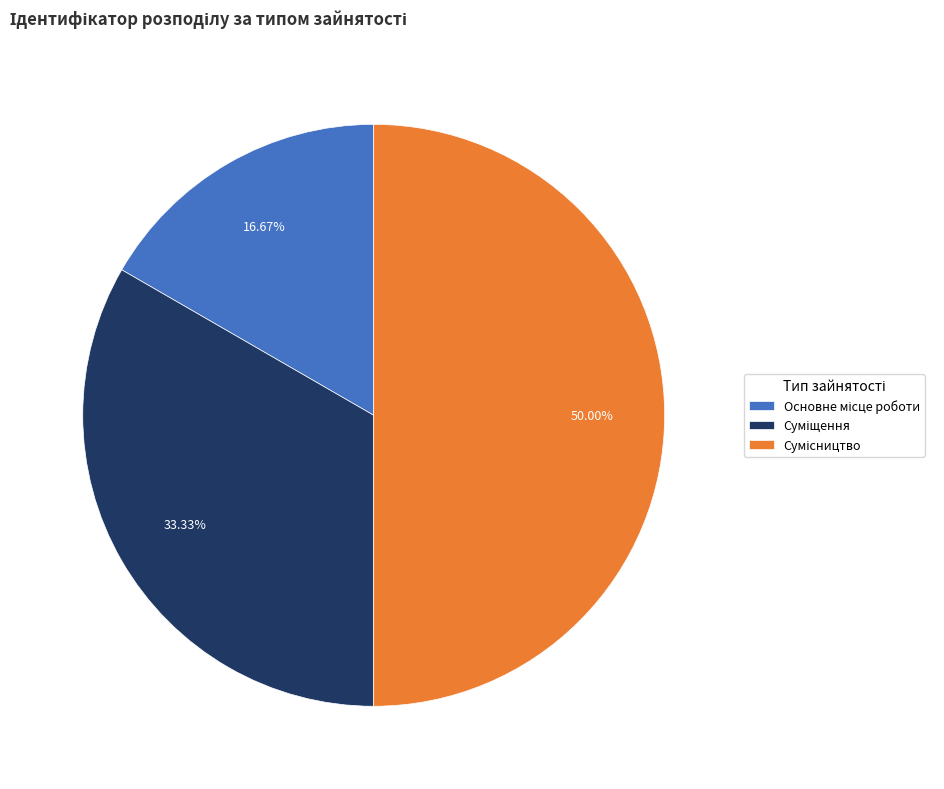

How many slices are in this pie chart?

3